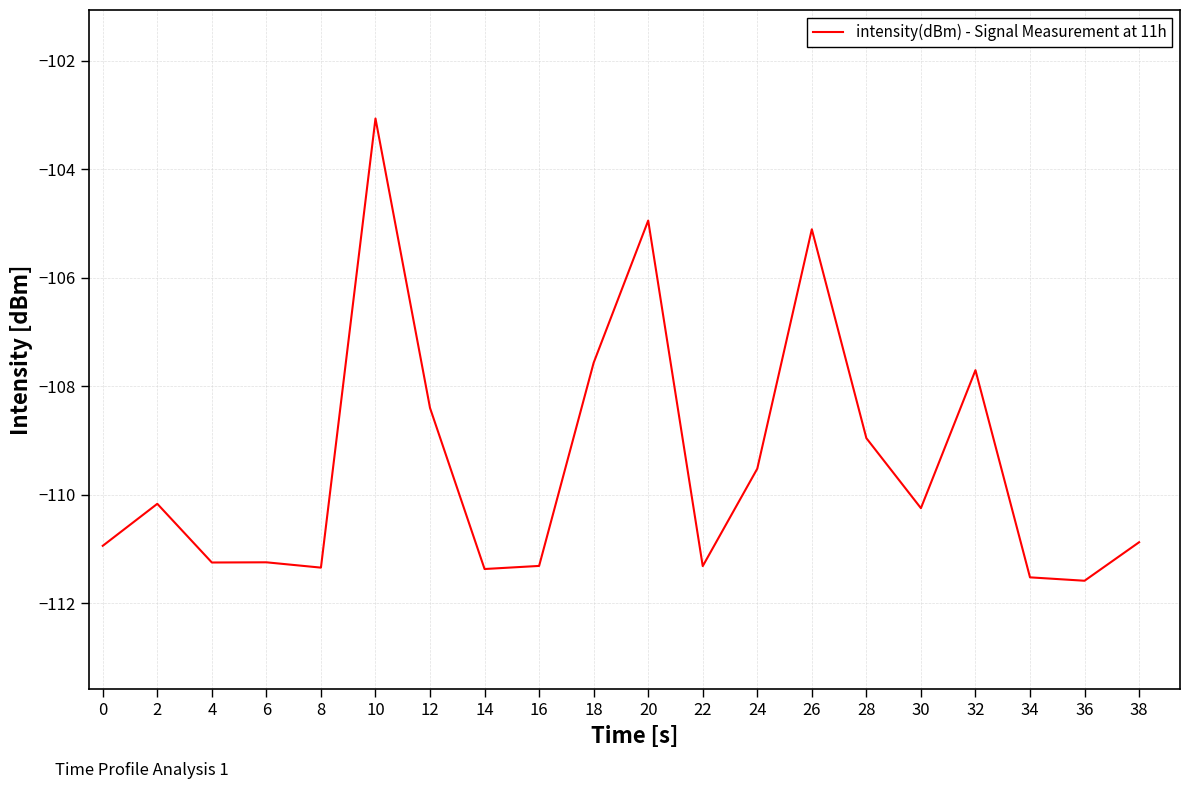

What is the change in value from 0 to 10?

+7.9